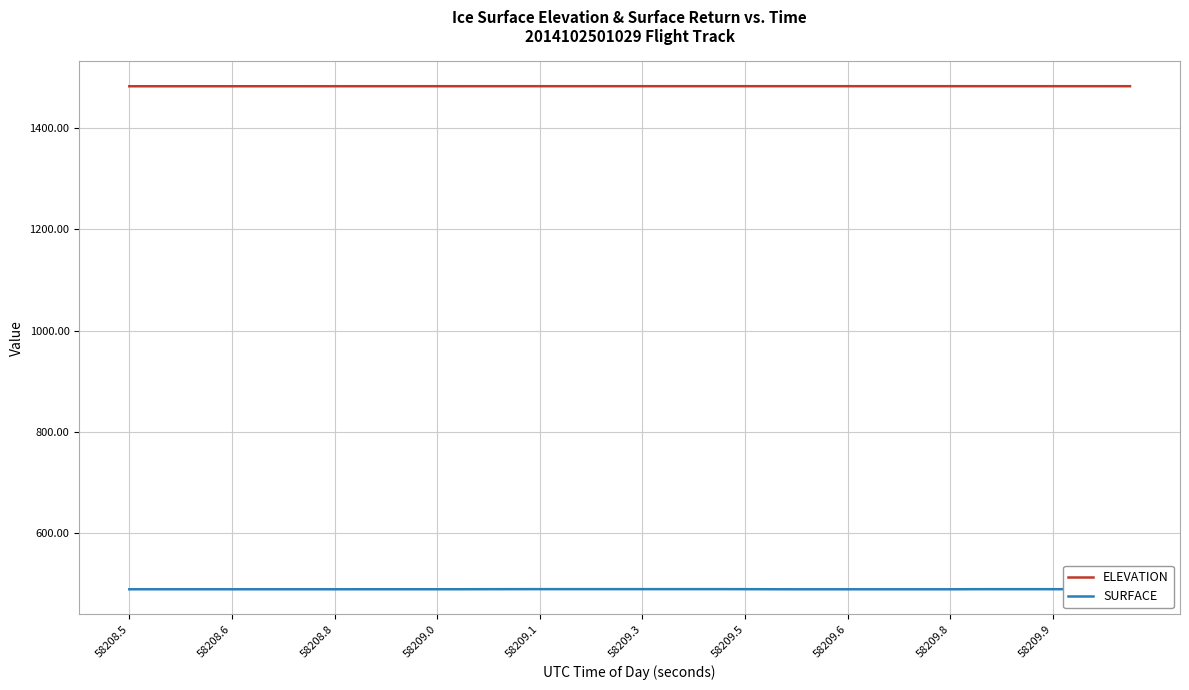

What is the difference between the SURFACE values at 30 and 13?

0.1